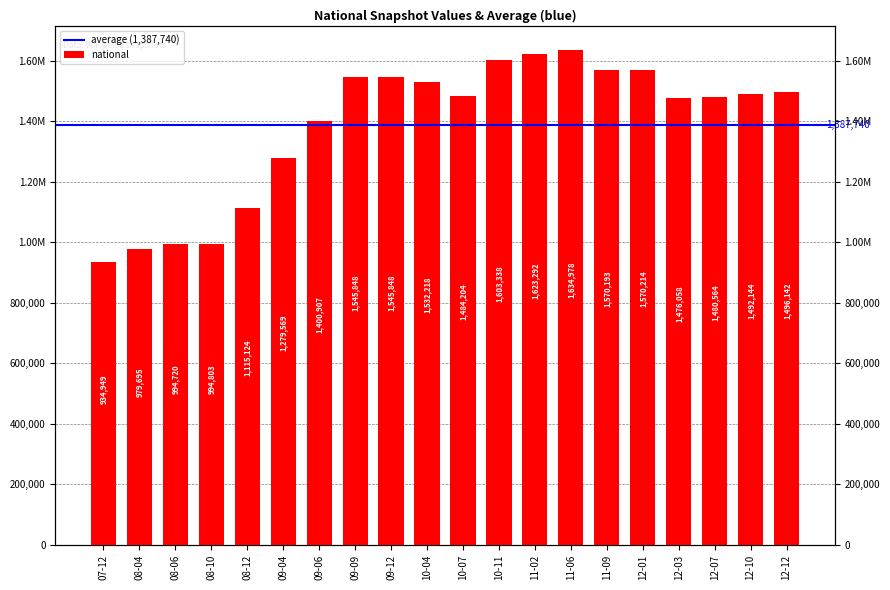

What is the change in value from 10-11 to 12-01?

-33124